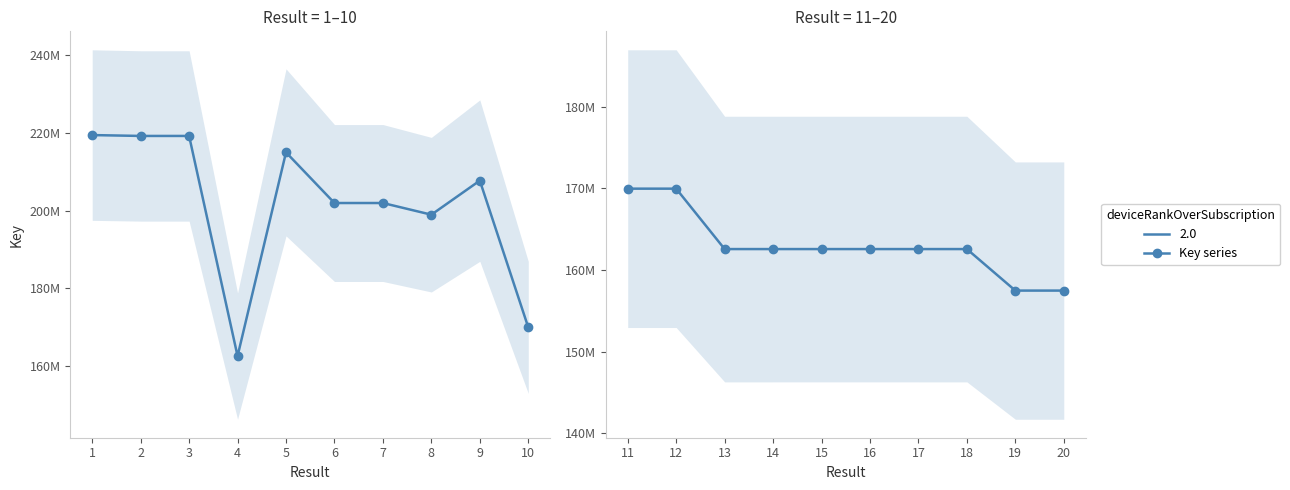

Where does the data first go above 162570946?

11